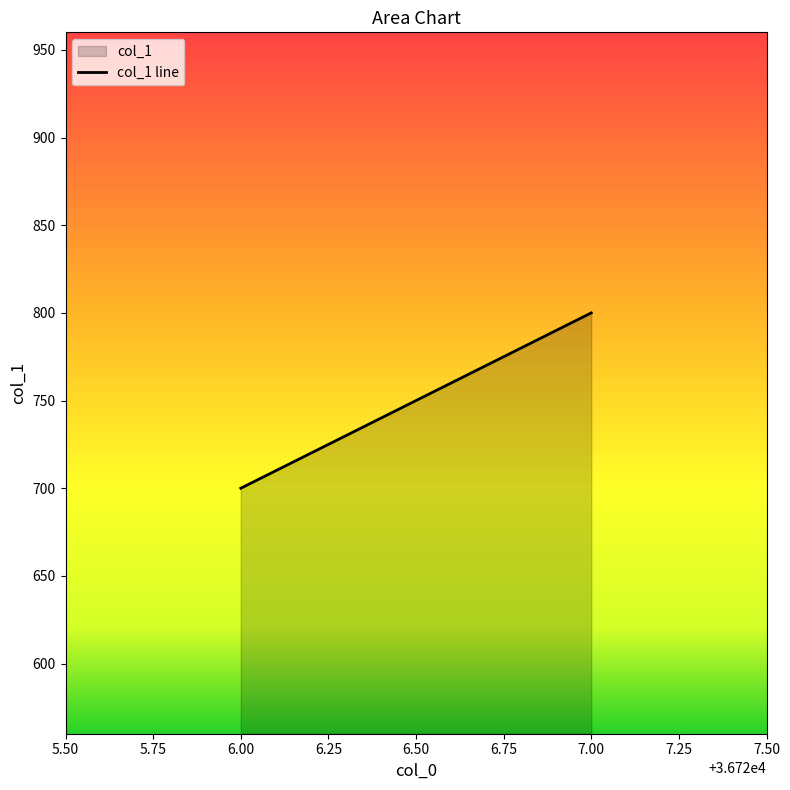

Rank the categories by value from highest to lowest.

7.00, 6.00